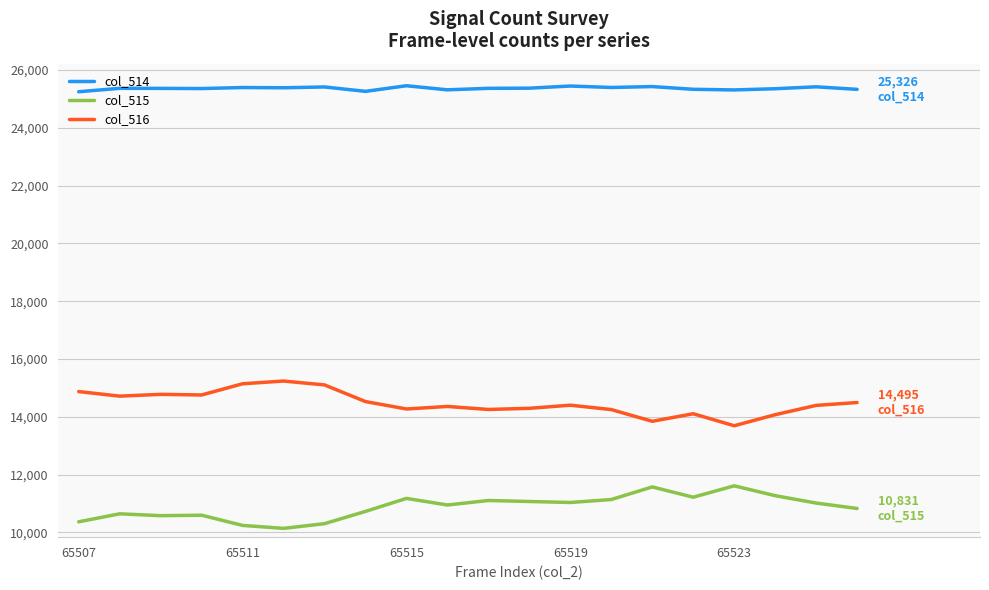

What is the sum of all col_515 values?

217639